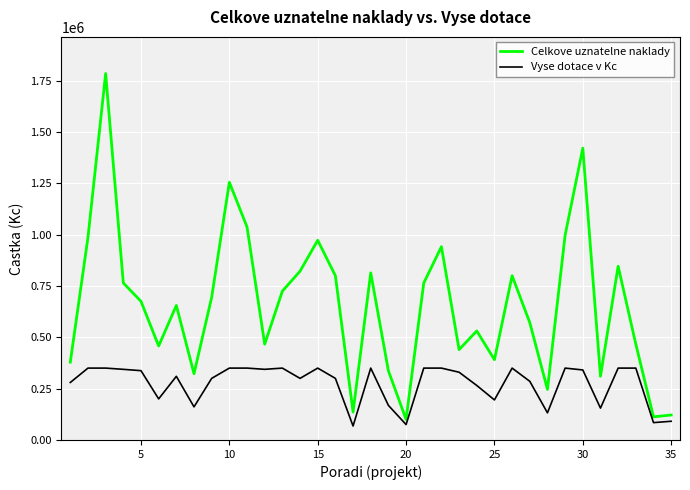

Which series has the largest total across all categories?

Celkove uznatelne naklady